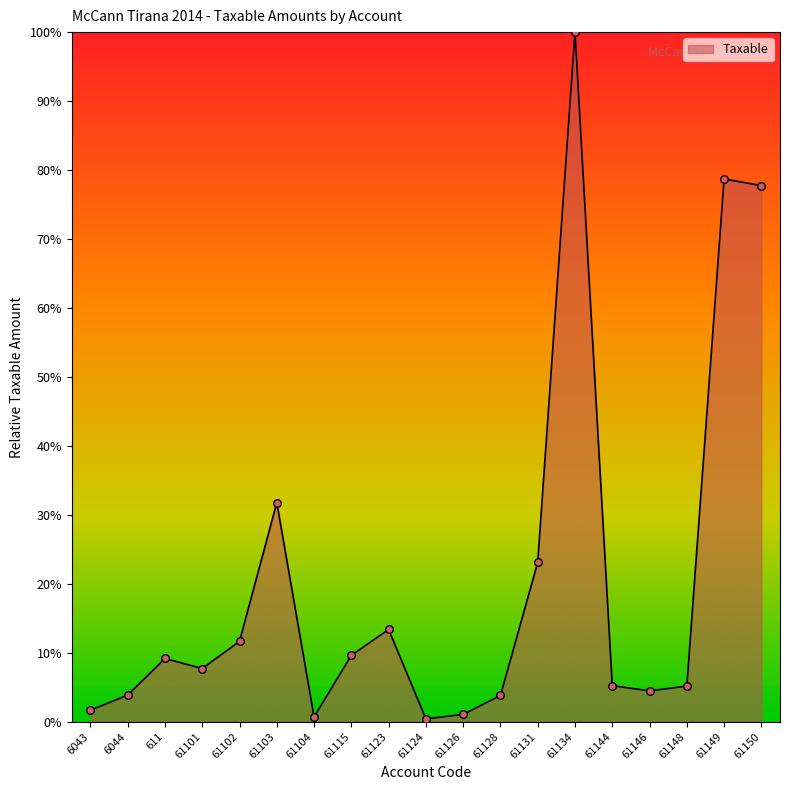

Which has a higher value, 61102 or 611?

61102